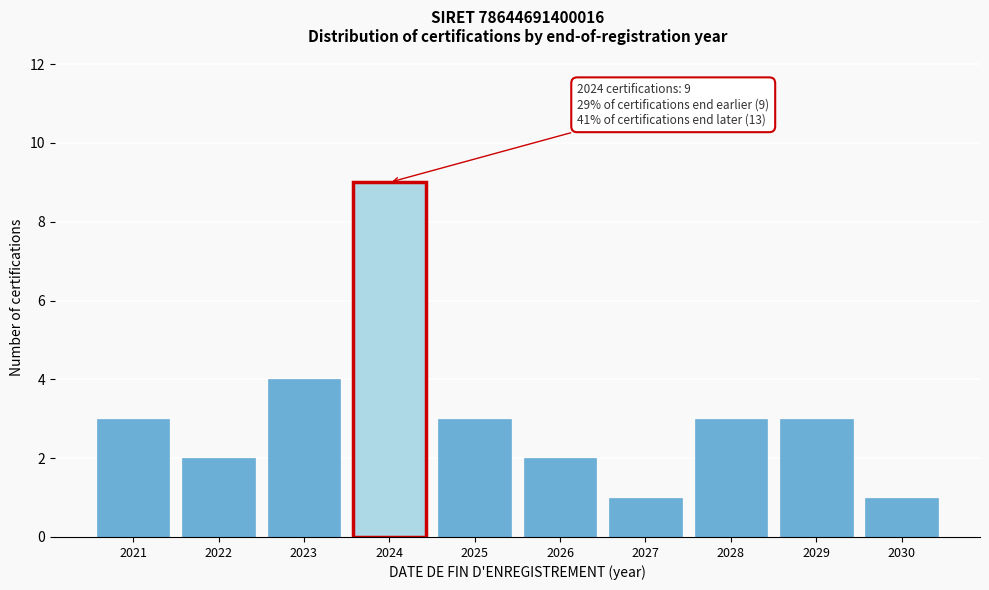

Reading right to left, extract all data points from this chart.

2030=1	2029=3	2028=3	2027=1	2026=2	2025=3	2024=9	2023=4	2022=2	2021=3